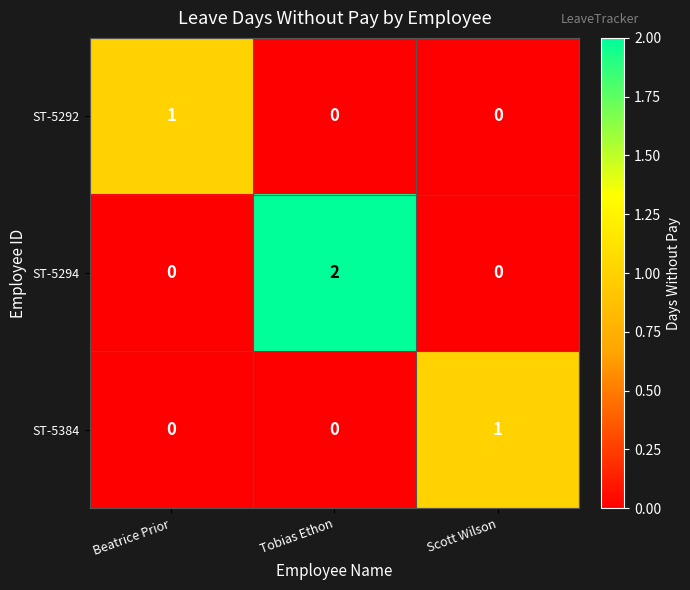

Count the ST-5292 values in the range 0 to 1.

3